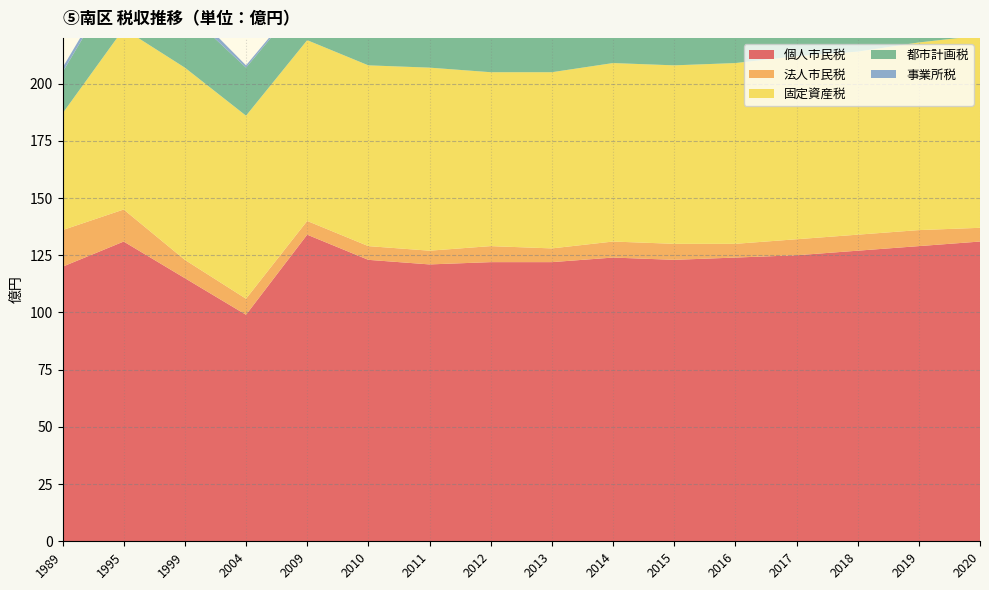

Reading left to right, list all the values displayed in this chart.

個人市民税: 120	131	115	99	134	123	121	122	122	124	123	124	125	127	129	131
法人市民税: 16	14	8	7	6	6	6	7	6	7	7	6	7	7	7	6
固定資産税: 51	79	84	80	79	79	80	76	77	78	78	79	80	80	82	84
都市計画税: 18	26	25	21	20	20	20	19	20	20	20	20	21	21	21	22
事業所税: 2	2	3	1	1	1	1	1	1	1	1	1	1	1	1	1